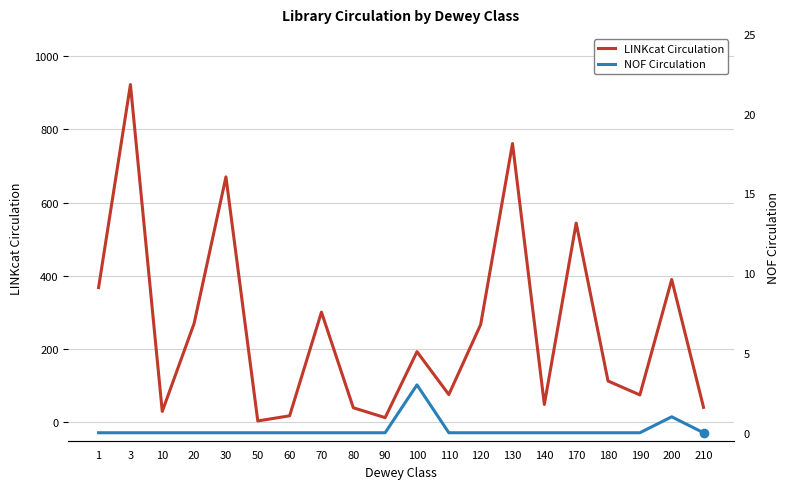

At which category is the sum across all series the highest?

3